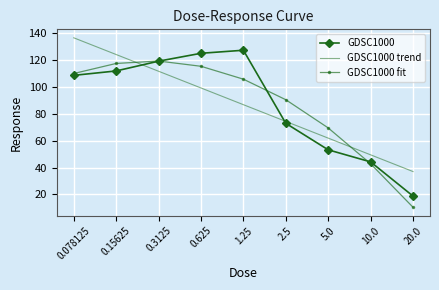

What position from the left is 1.25?

5